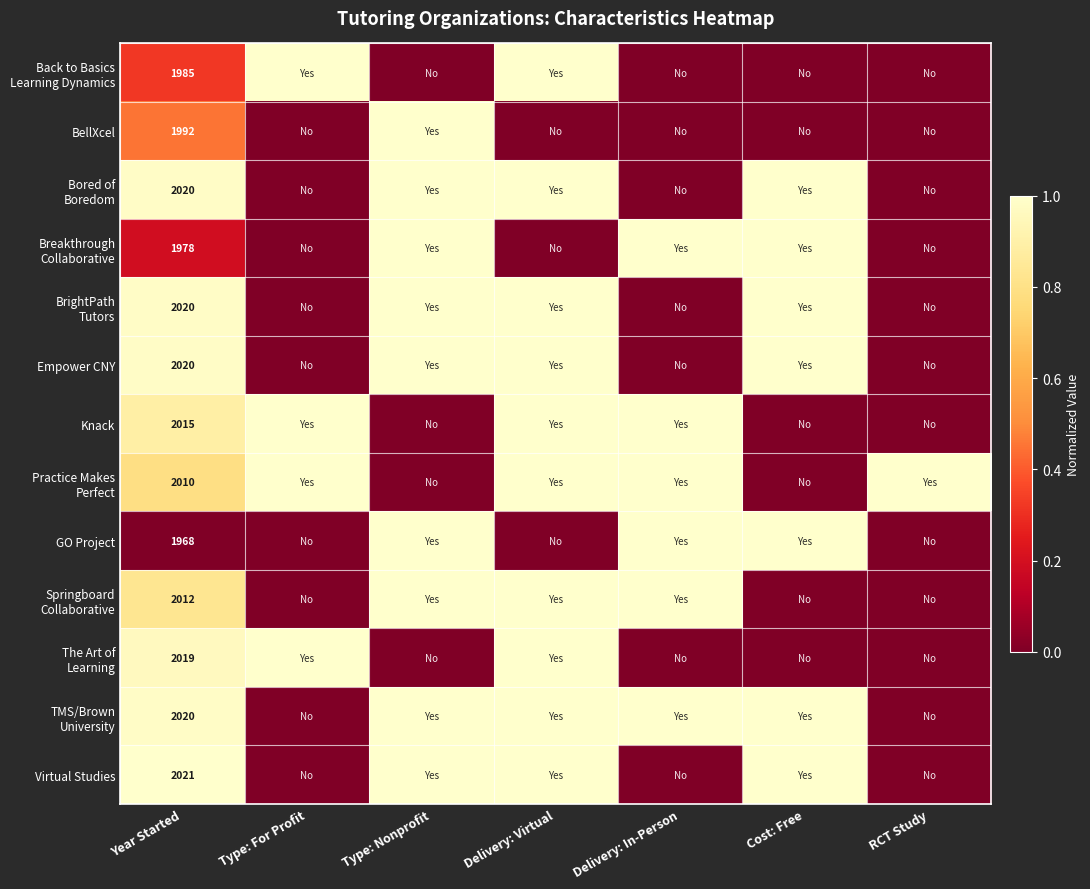

The Virtual Studies series shows 2021 at Year Started. True or false?

True